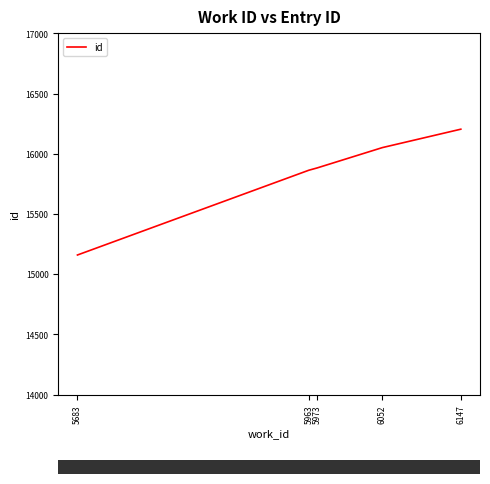

How many series are shown in this chart?

1